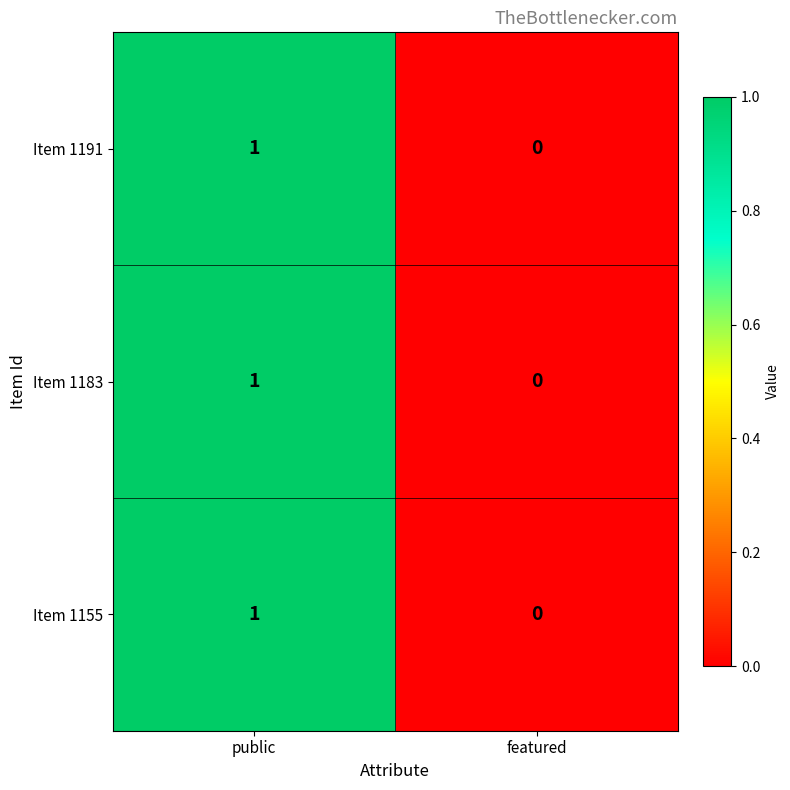

Count the number of categories in the chart.

2